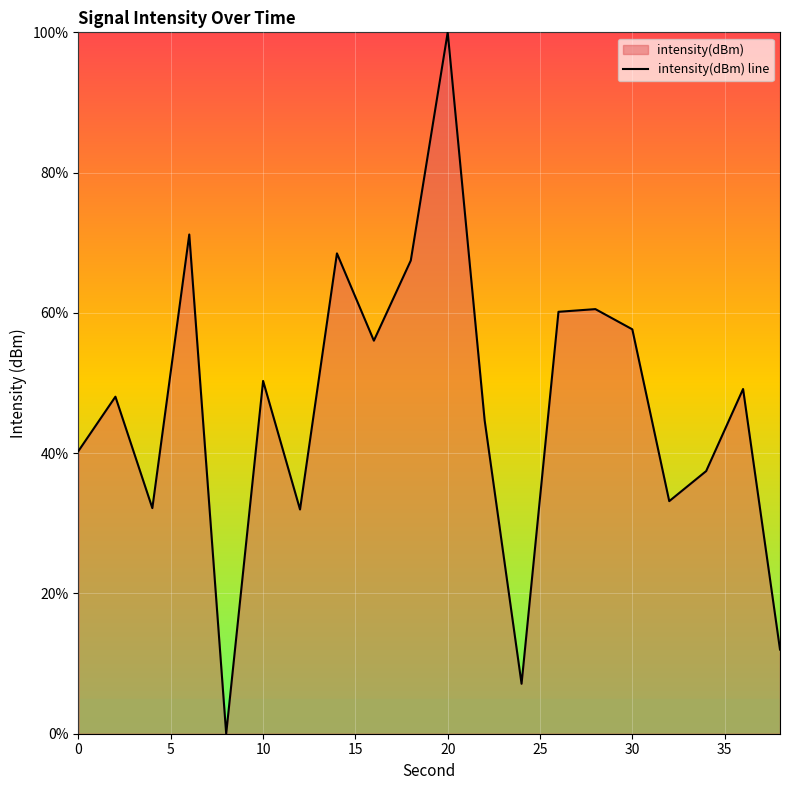

What is the maximum value shown in the chart?

100.0